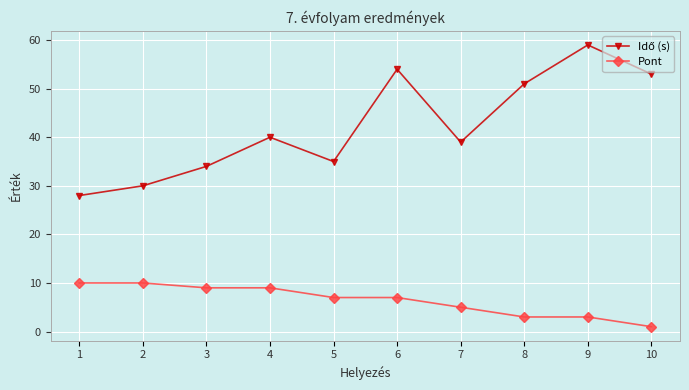

At which category does the chart reach its peak across all series?

9